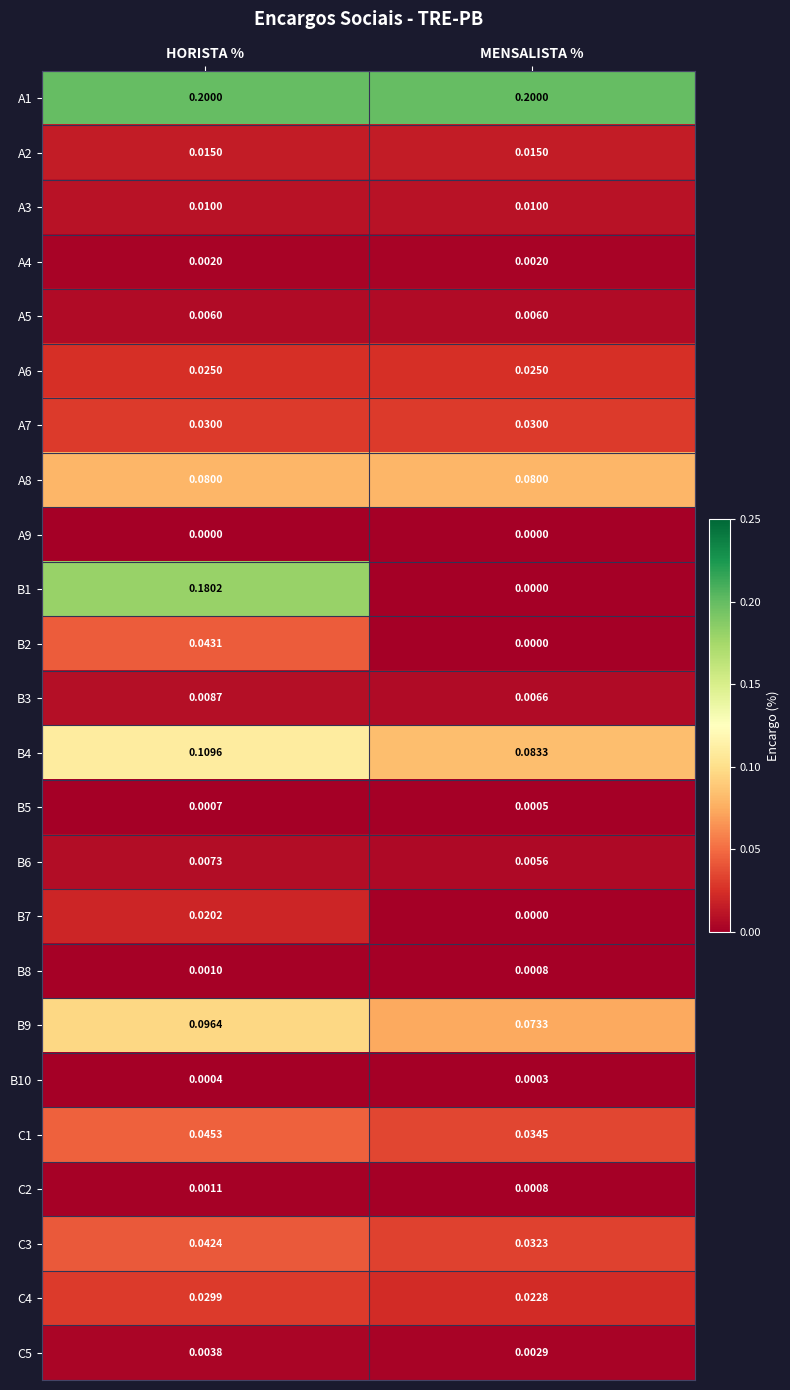

At HORISTA %, list the series in order from smallest to largest.

A9, B10, B5, B8, C2, A4, C5, A5, B6, B3, A3, A2, B7, A6, C4, A7, C3, B2, C1, A8, B9, B4, B1, A1